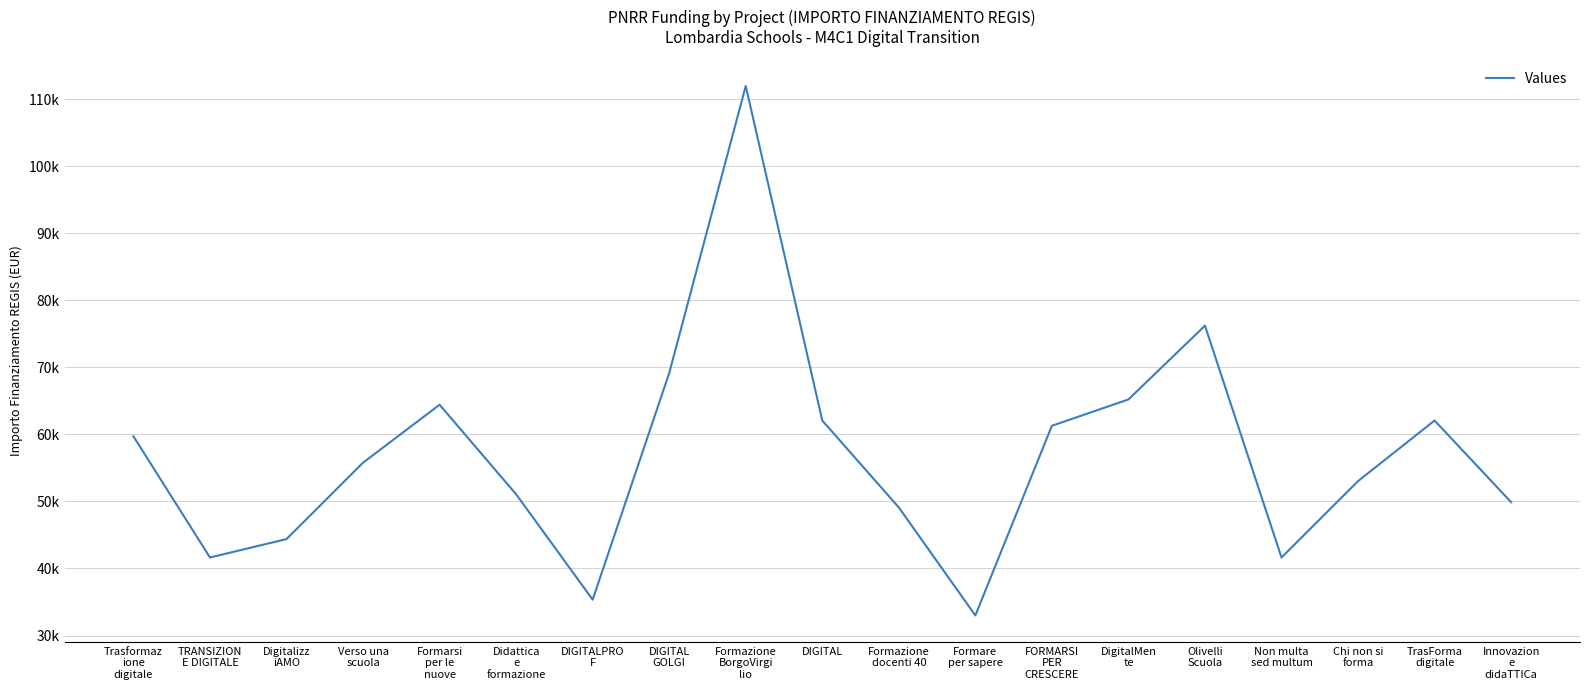

What position from the right is DIGITAL?

10